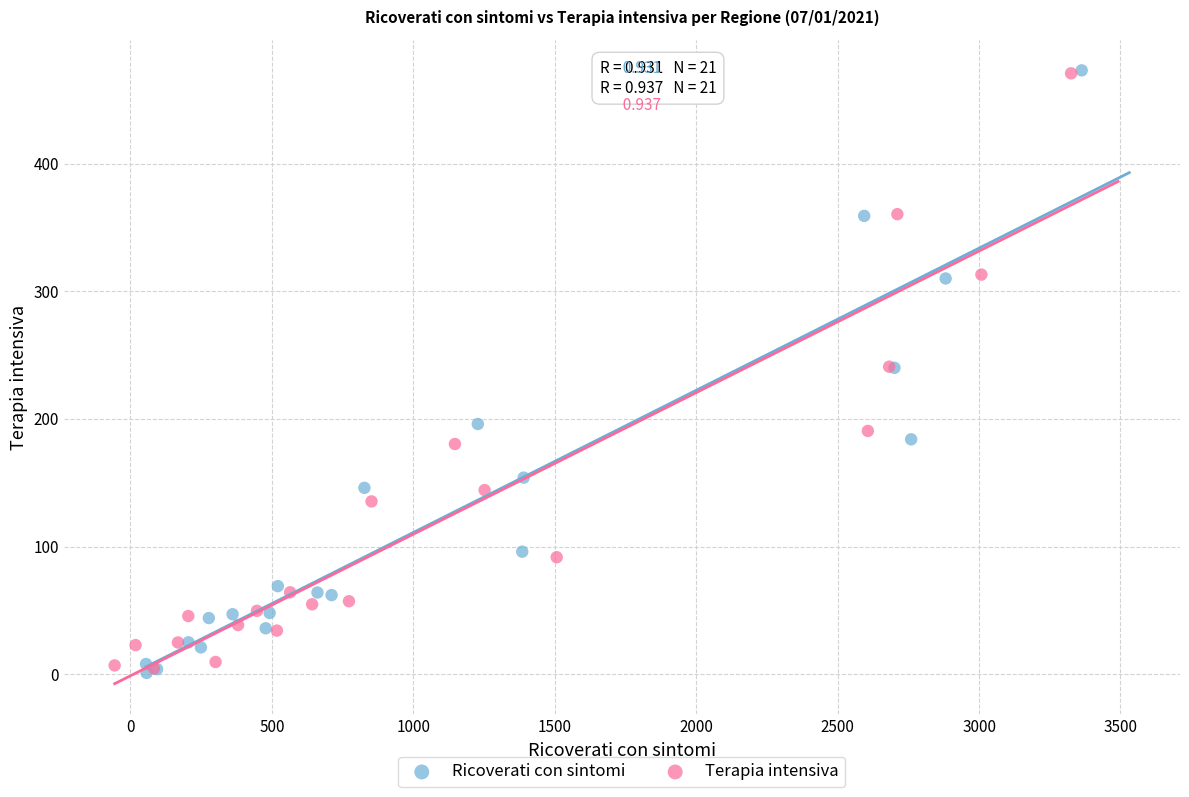

Which series has the widest spread of Y values?

Ricoverati con sintomi